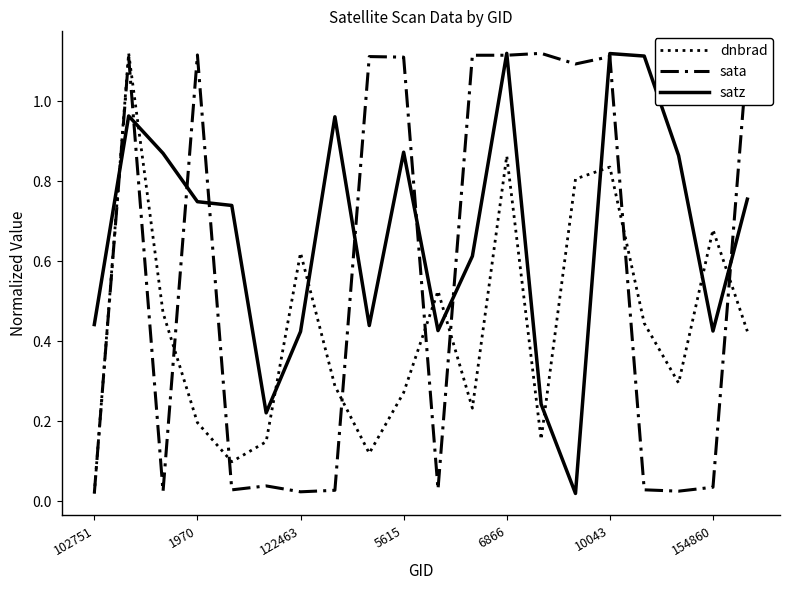

Count the number of data series in this chart.

3